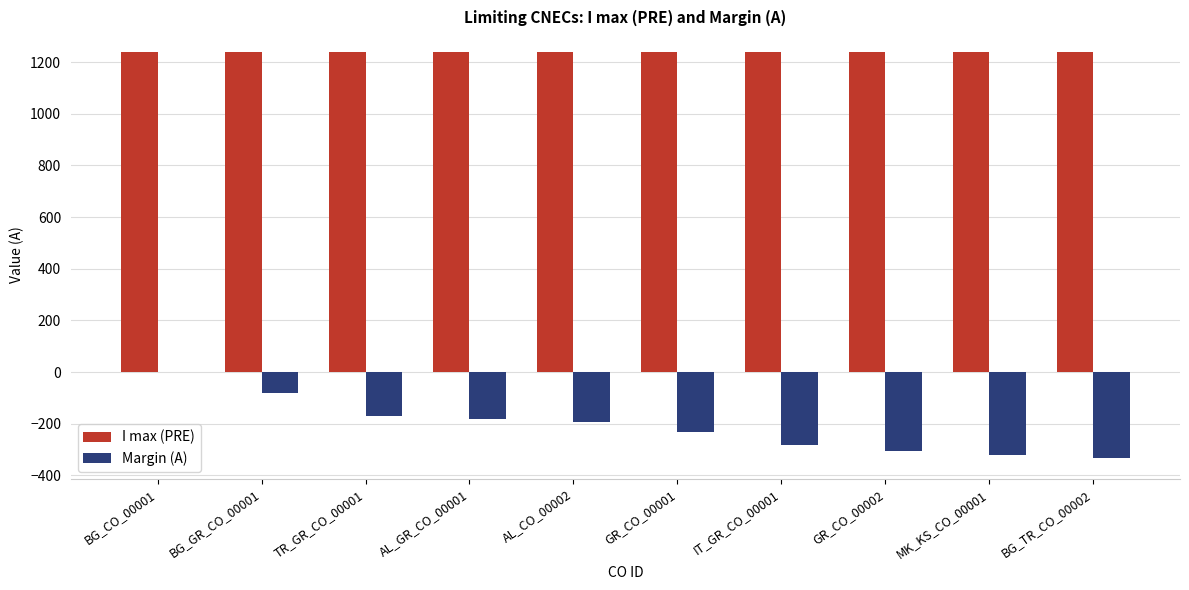

What is the difference between the Margin (A) values at IT_GR_CO_00001 and MK_KS_CO_00001?

39